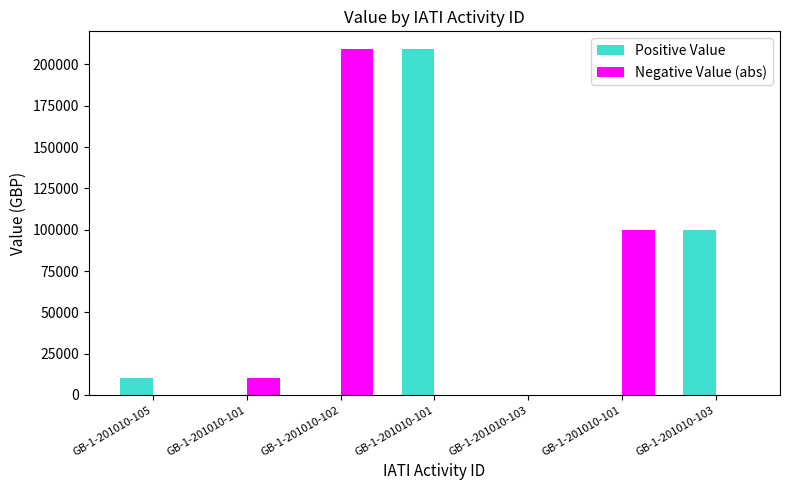

Is the value of Negative Value (abs) at GB-1-201010-101 greater than the value of Positive Value at GB-1-201010-103?

Yes